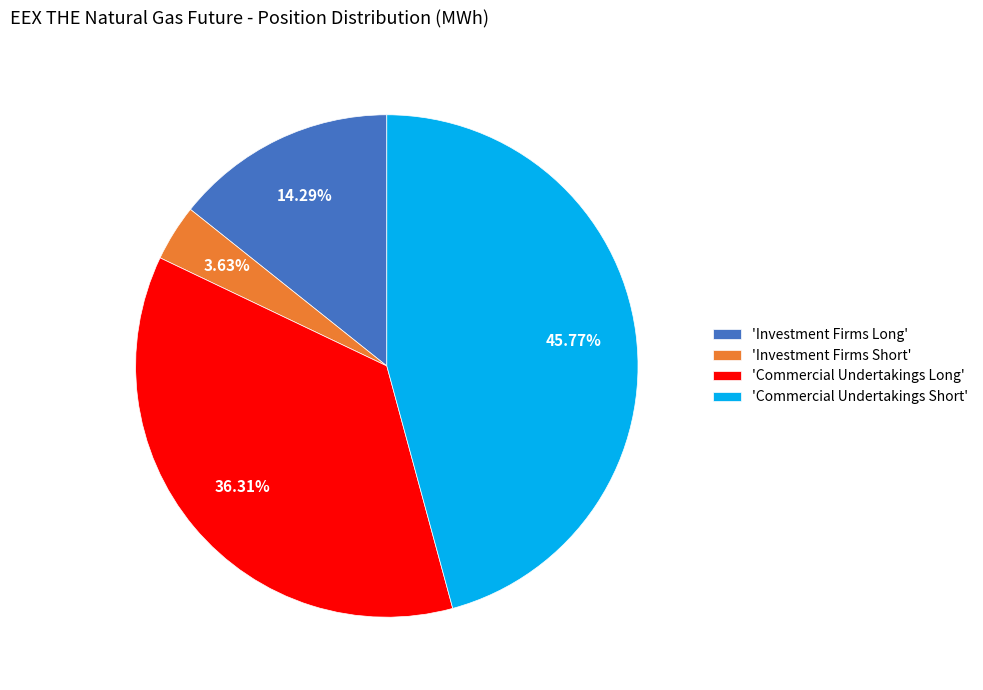

Is there a majority slice in this chart?

No